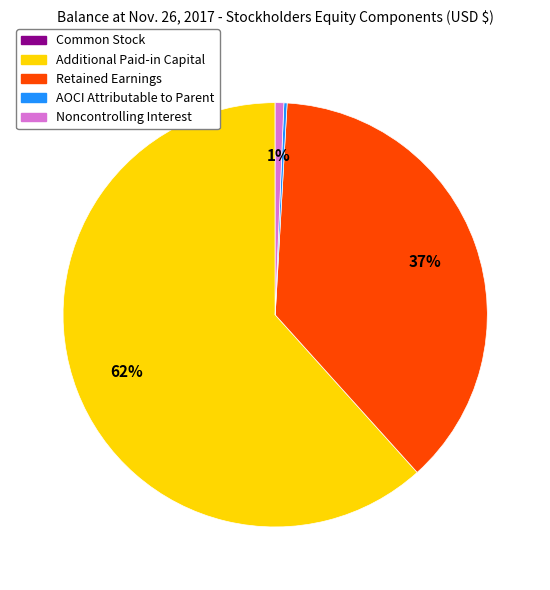

The Additional Paid-in Capital slice represents 71% of the pie. True or false?

False